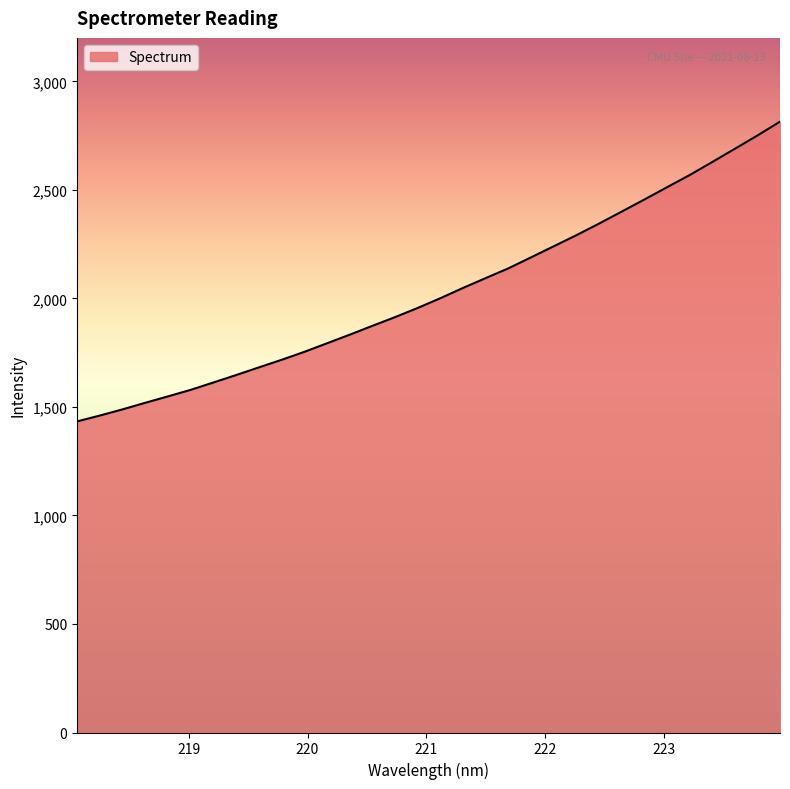

What is the difference between the maximum and minimum values?

1380.9